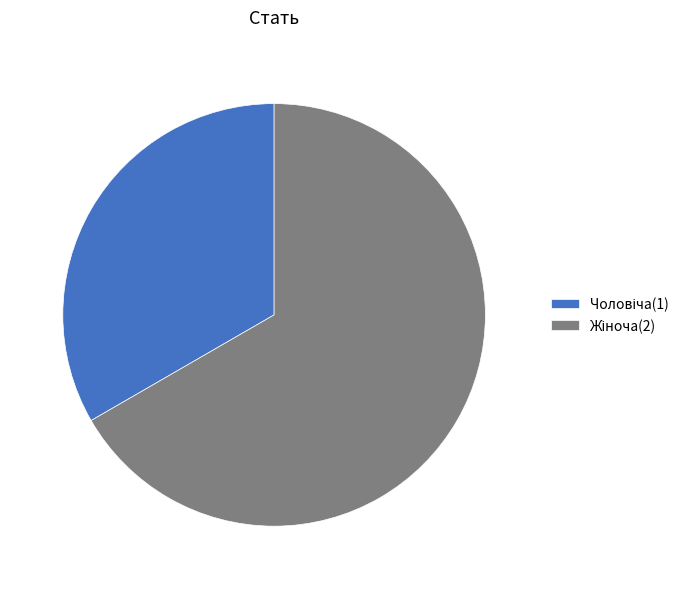

Is there a majority slice in this chart?

Yes